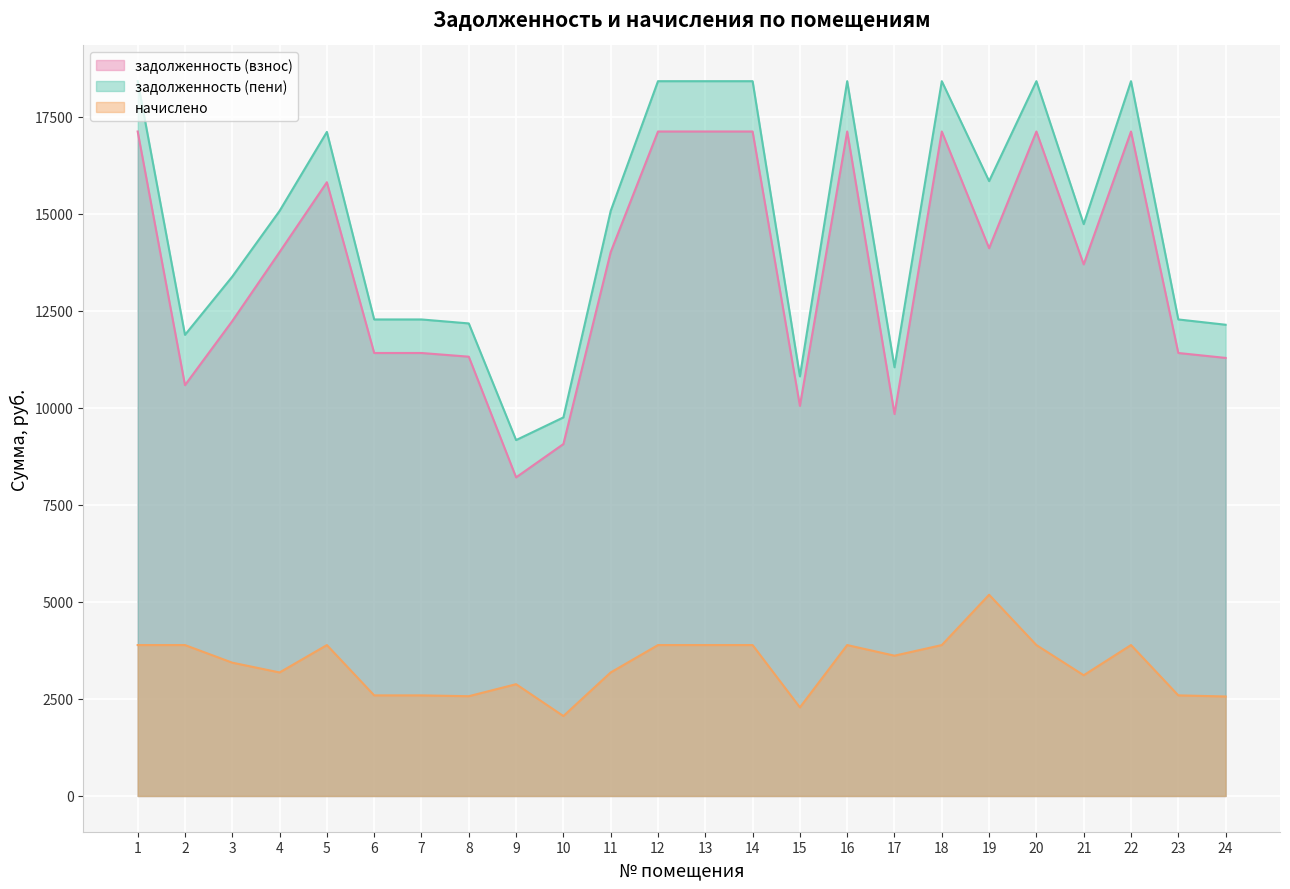

Is it true that начислено equals 4138.3 at 21?

False